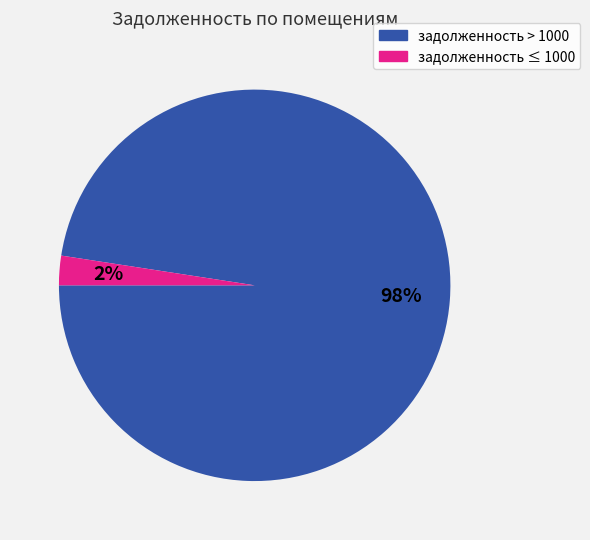

Does any single category account for the majority?

Yes